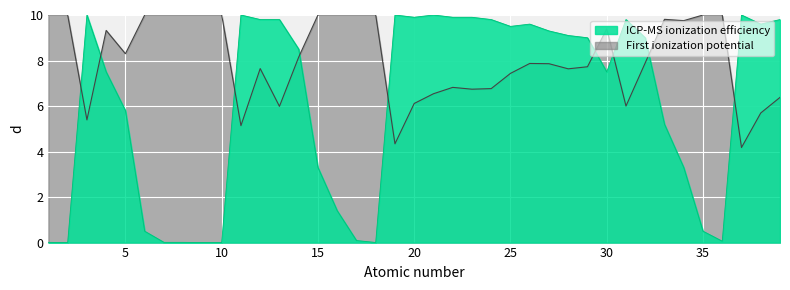

Is it true that the value at 19 is 3.8?

False